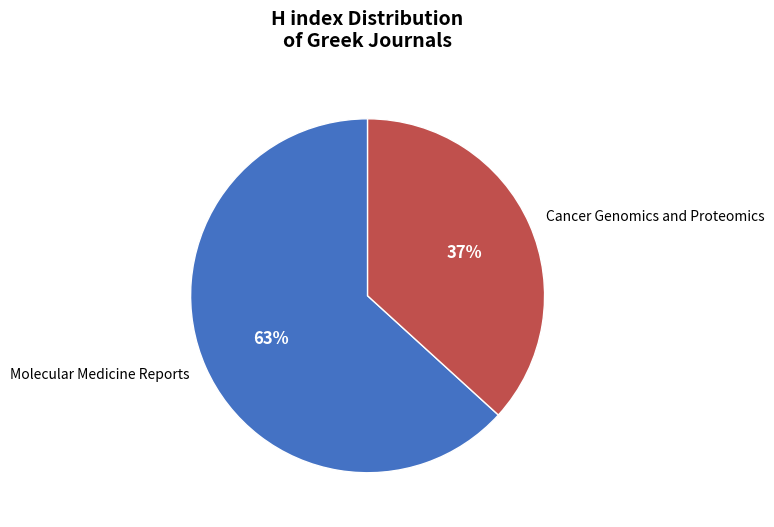

Is it true that Cancer Genomics and Proteomics is 45% of the pie?

False